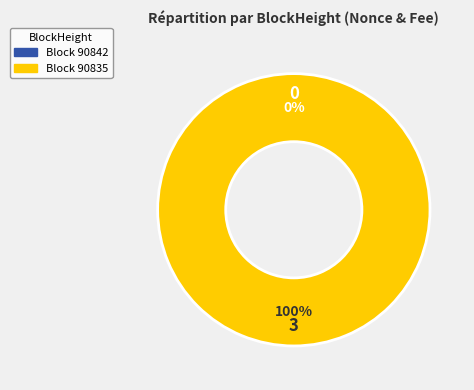

True or false: 90842 accounts for 0% of the total.

True